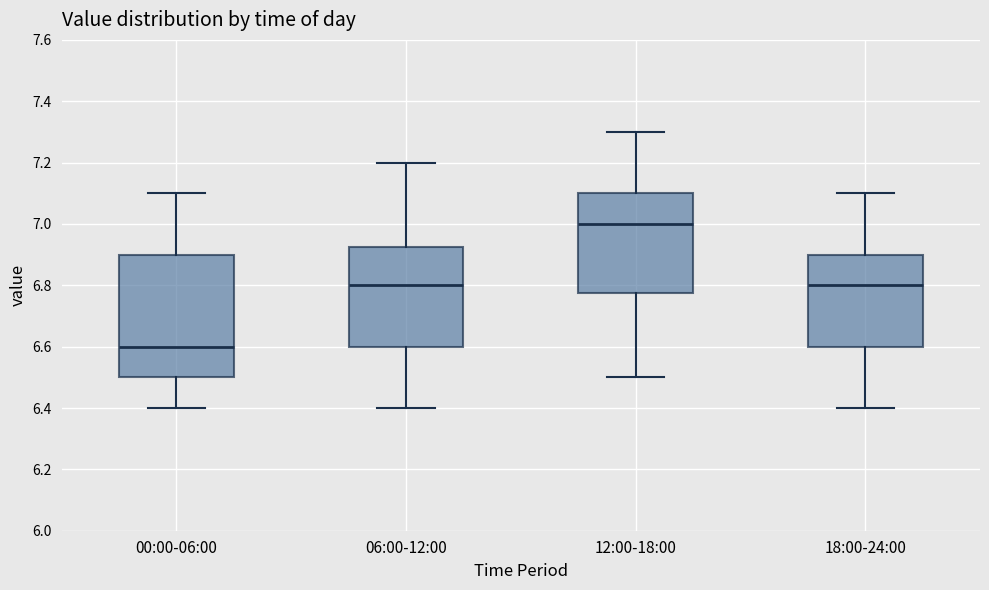

Which box's median line is the highest?

12:00-18:00